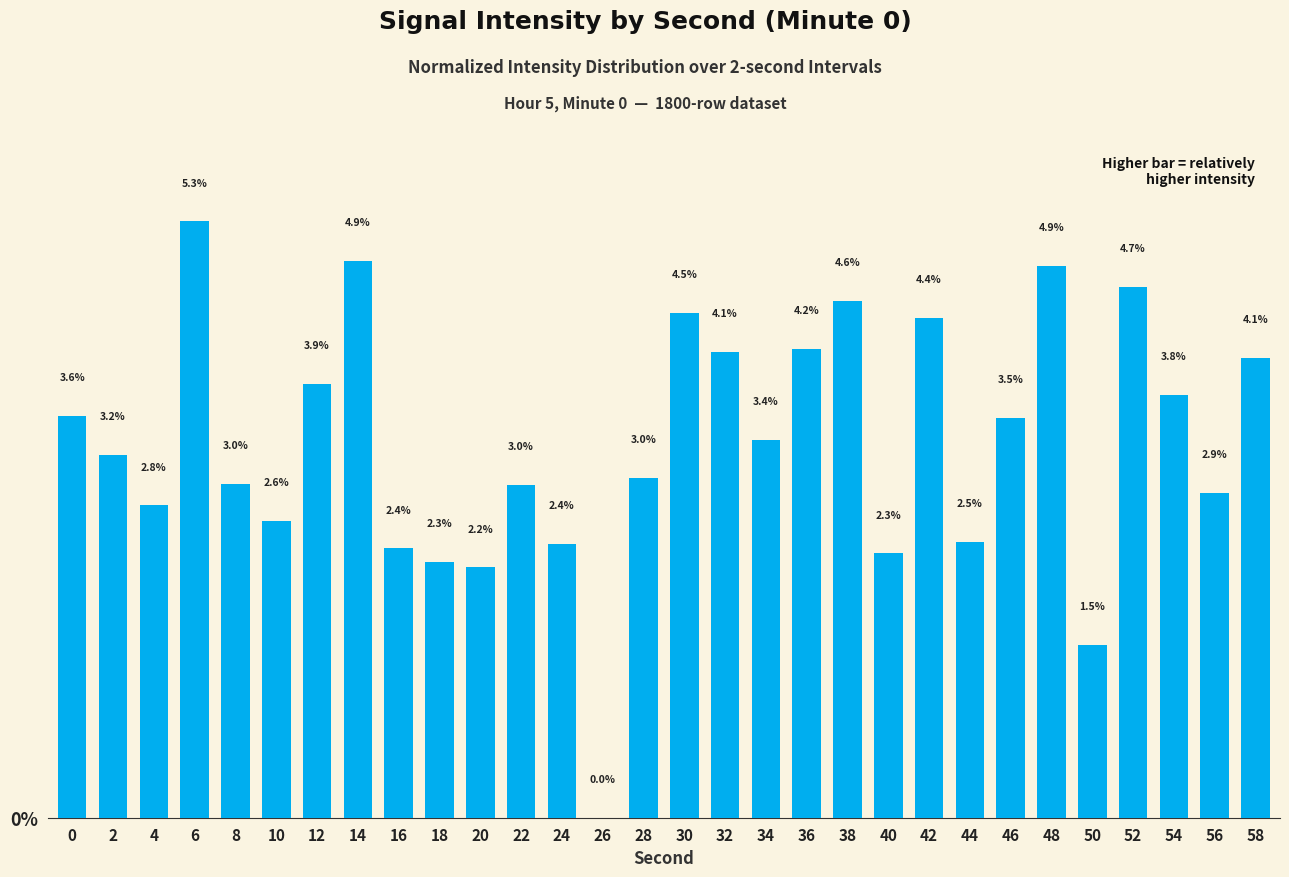

The value at 24 is 0.6. True or false?

False